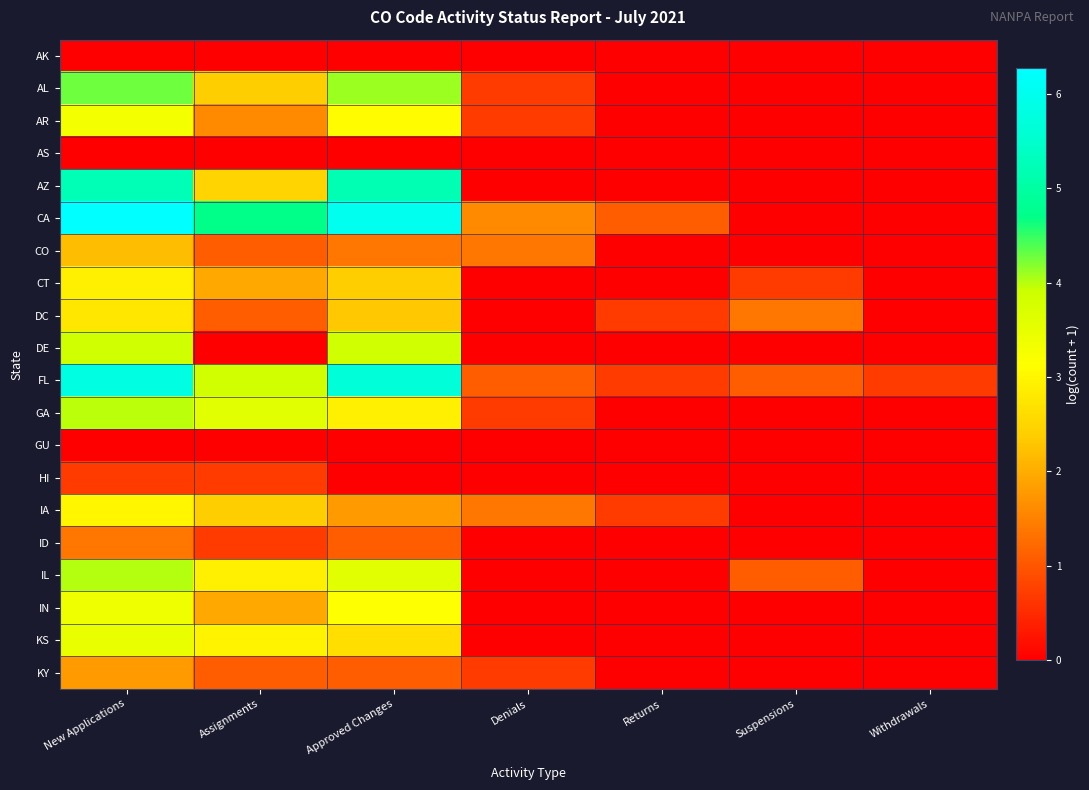

List the series in order of their peak value, highest first.

CA, FL, AZ, AL, IL, GA, DE, KS, IN, AR, IA, CT, DC, CO, KY, ID, HI, AK, AS, GU